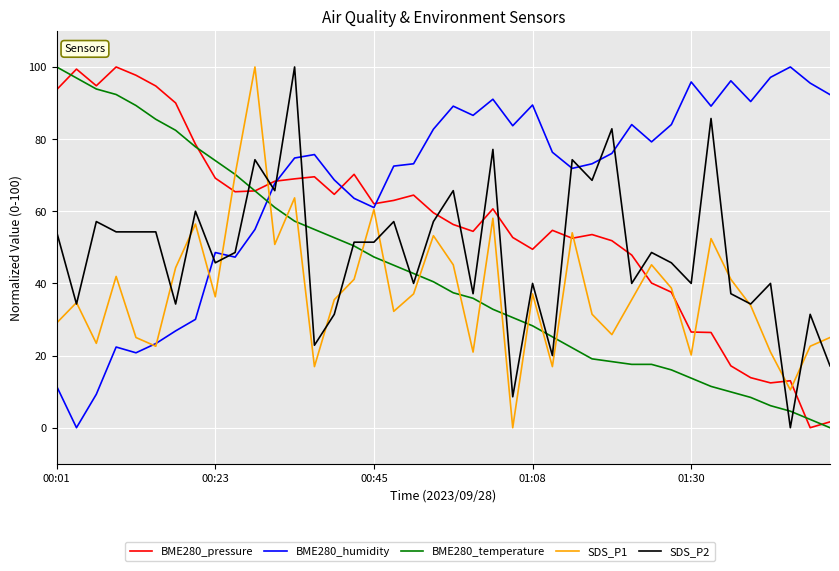

True or false: BME280_temperature and BME280_humidity cross at least once.

True